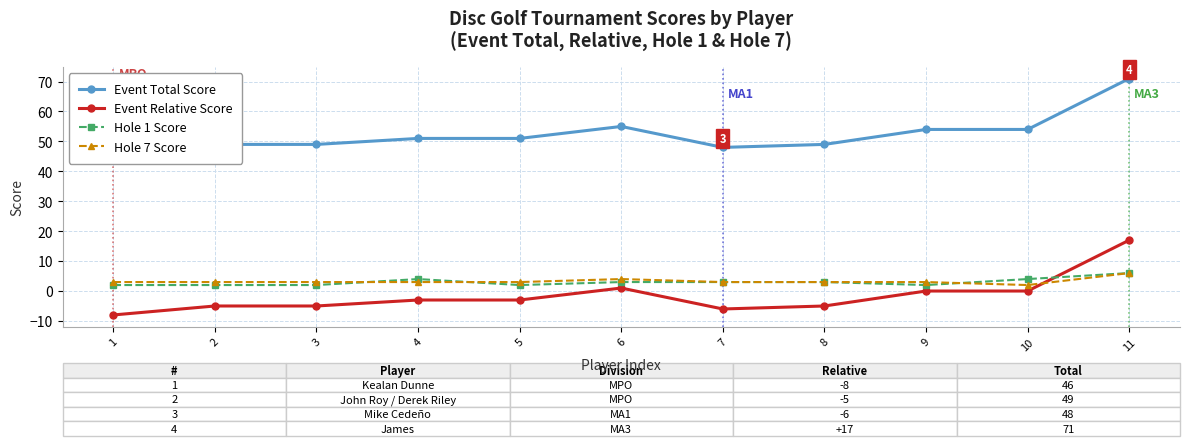

What is the minimum value for Event Relative Score?

-8